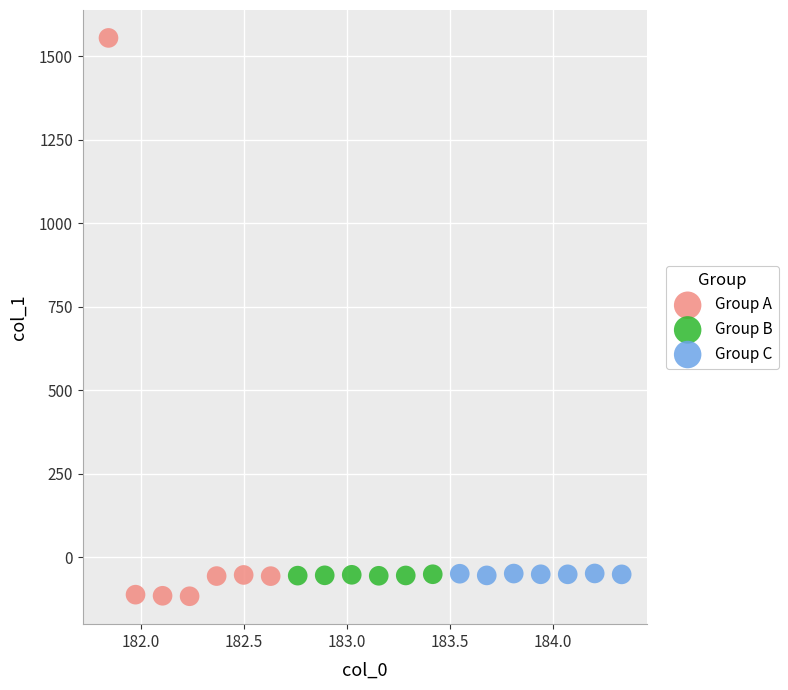

Which series contains the highest Y value?

Group A